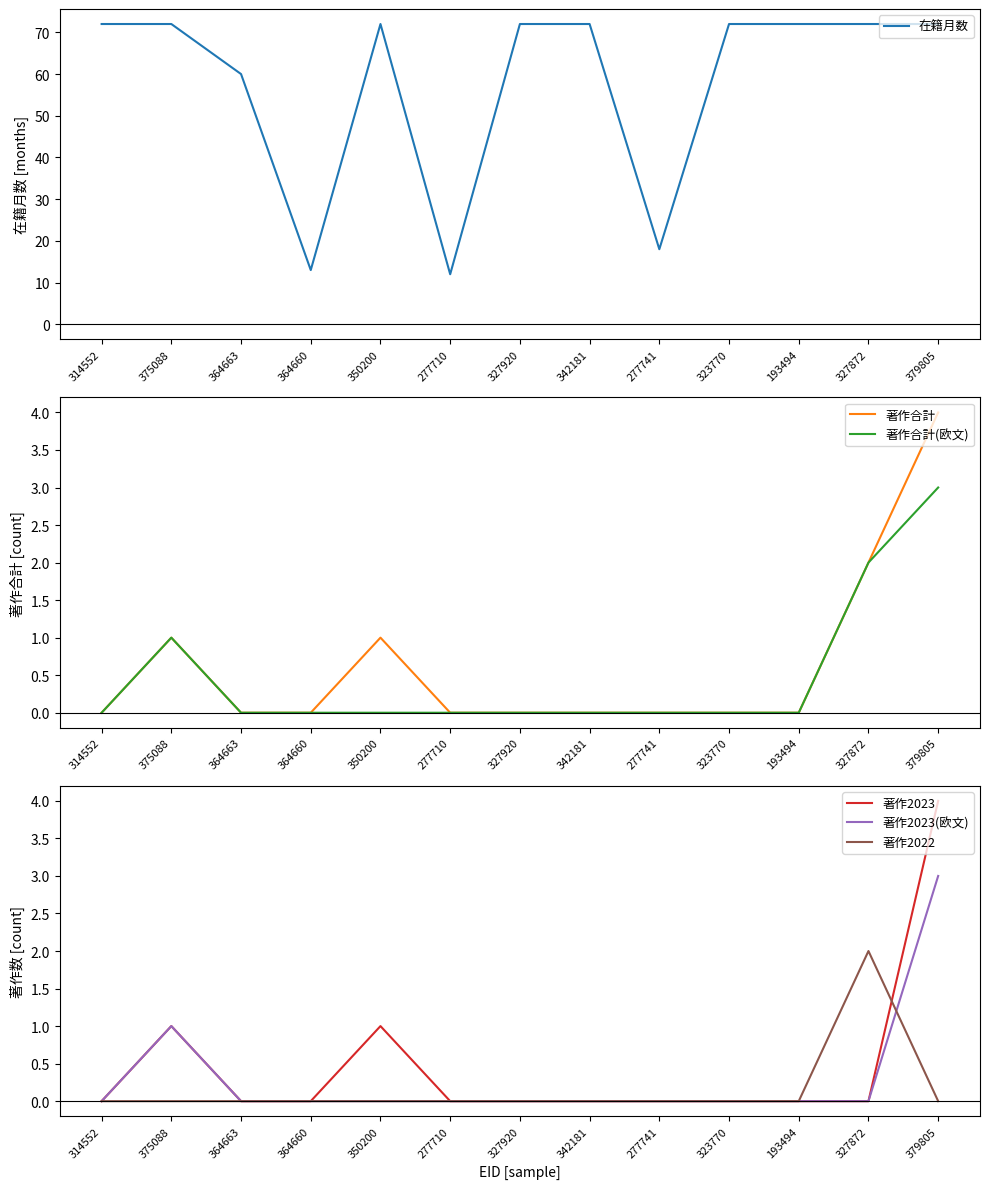

How many lines are shown in the chart?

6